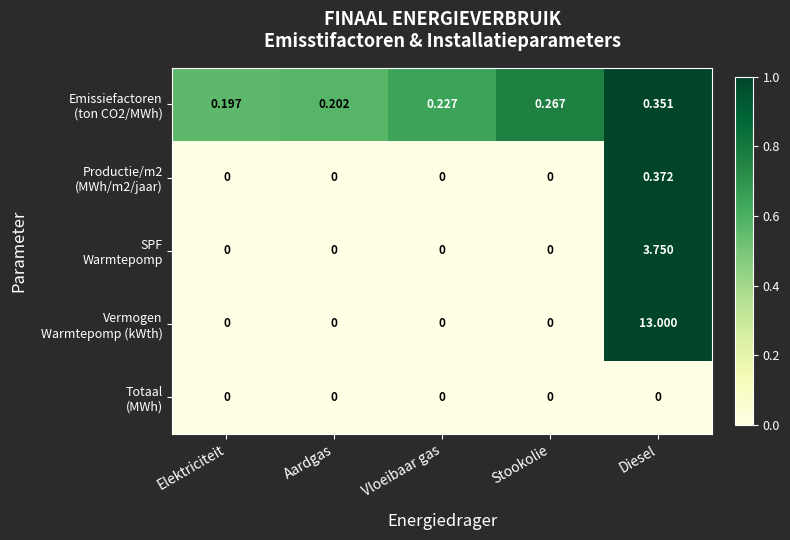

At which category is the sum across all series the highest?

Diesel